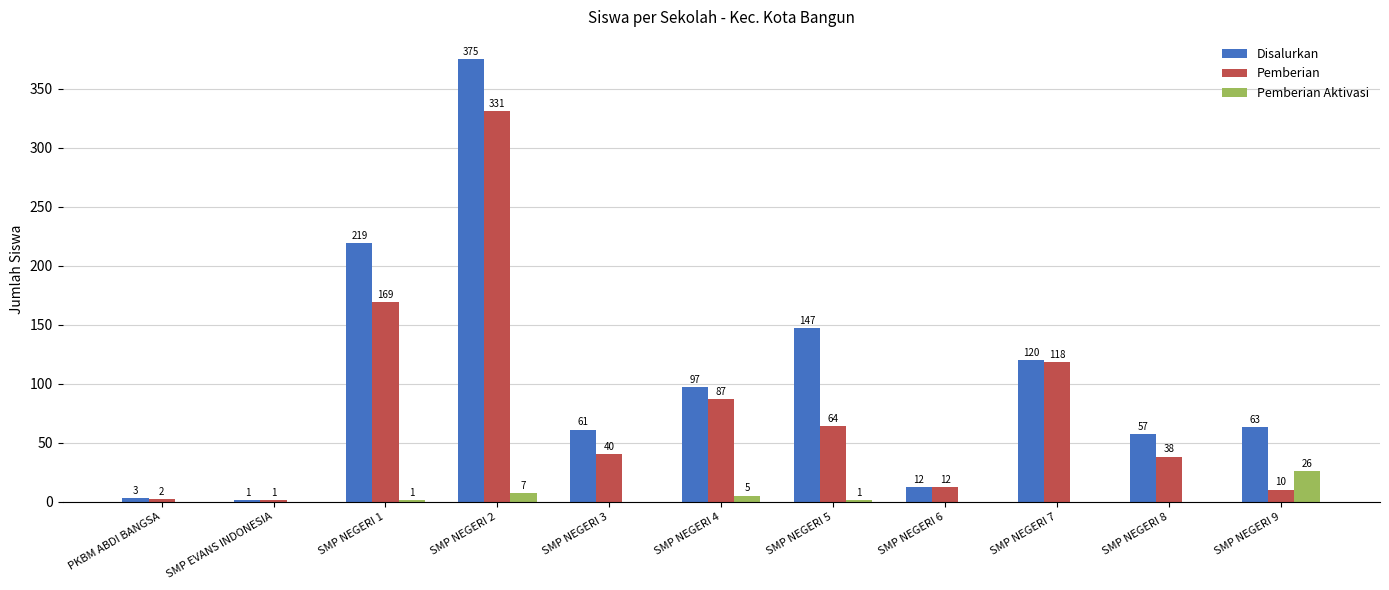

What is the sum of the Pemberian Aktivasi values at SMP NEGERI 9 and SMP NEGERI 7?

26